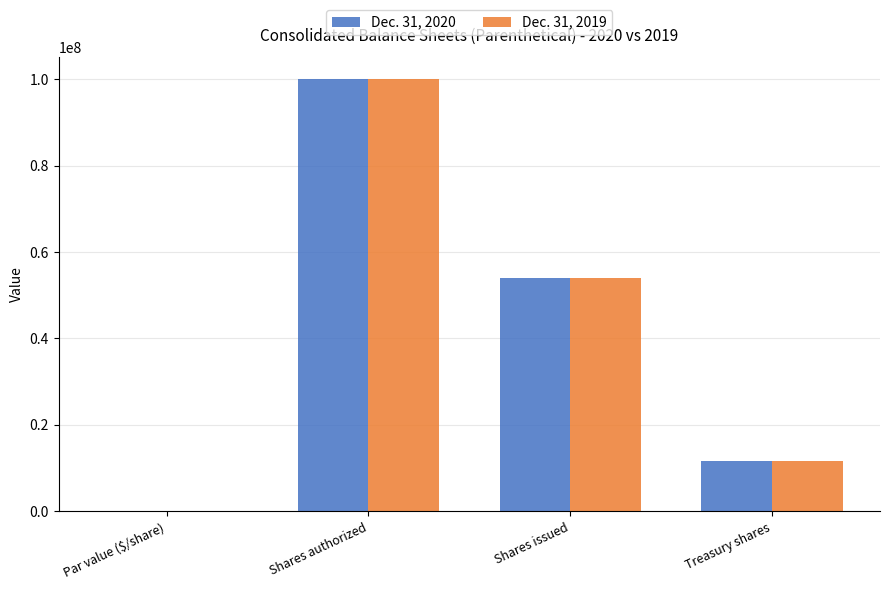

The value of Dec. 31, 2020 at Treasury shares is 11647627.0. True or false?

True